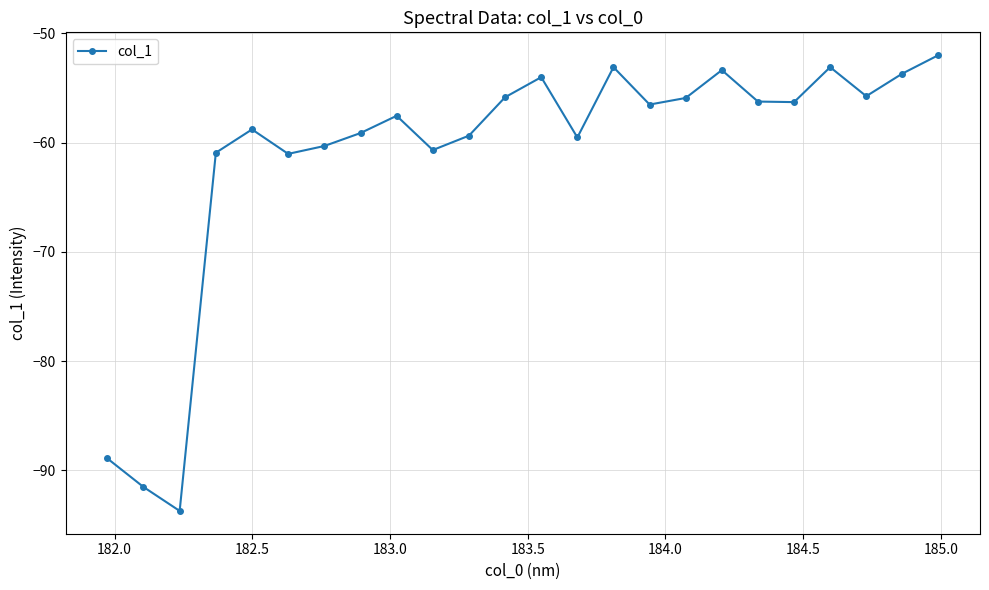

What is the value of the 5th point from the left?

-58.8